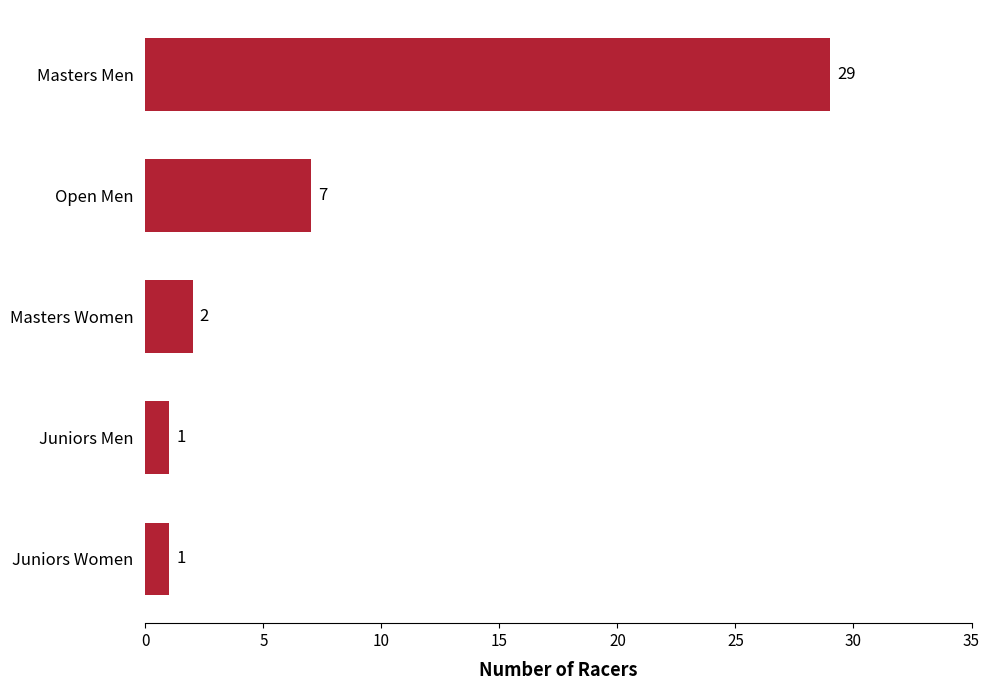

What is the change in value from Open Men to Masters Men?

+22